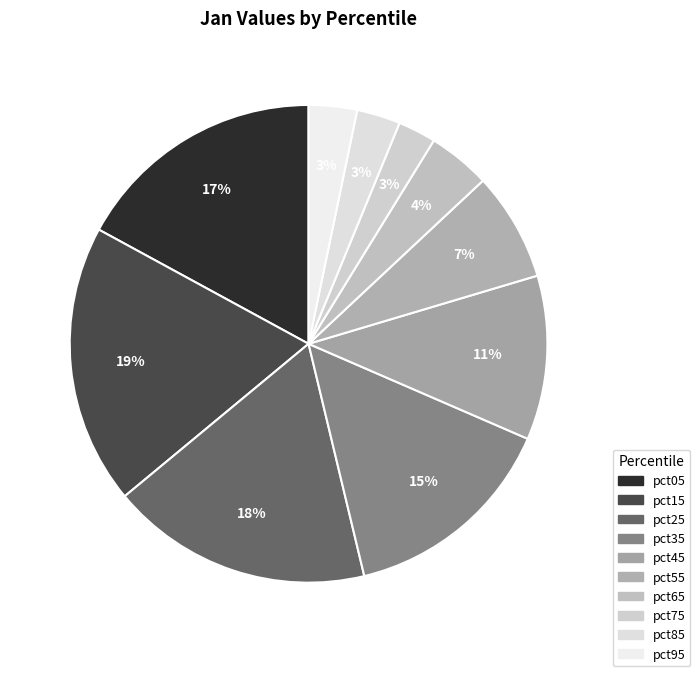

Is it true that pct05 is 27% of the pie?

False